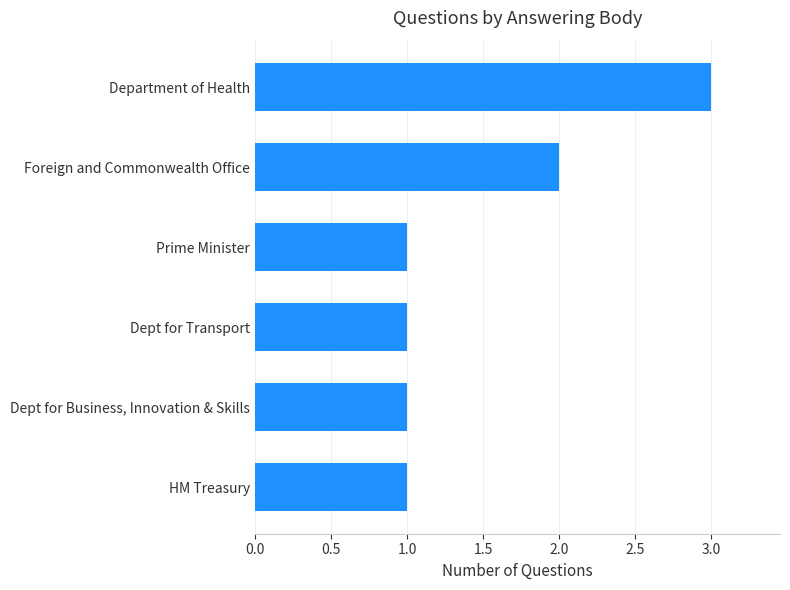

How many distinct data groups are displayed?

1